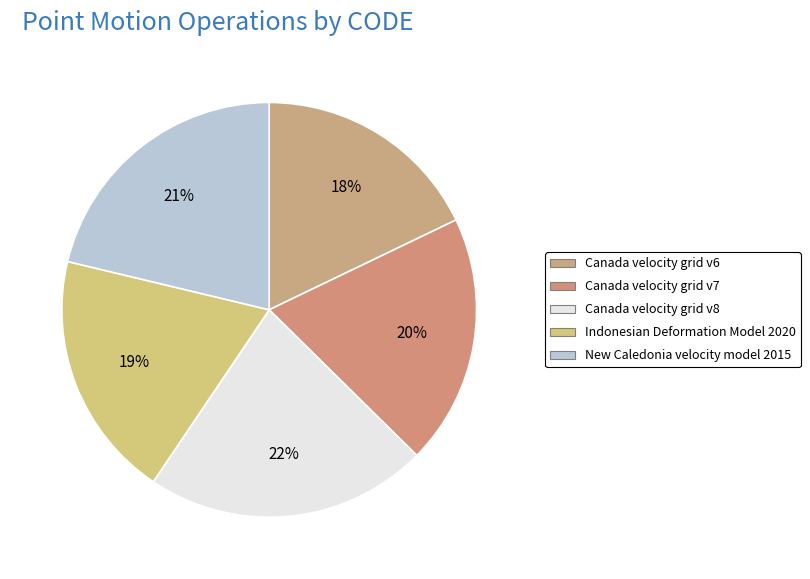

The New Caledonia velocity model 2015 slice represents 21% of the pie. True or false?

True